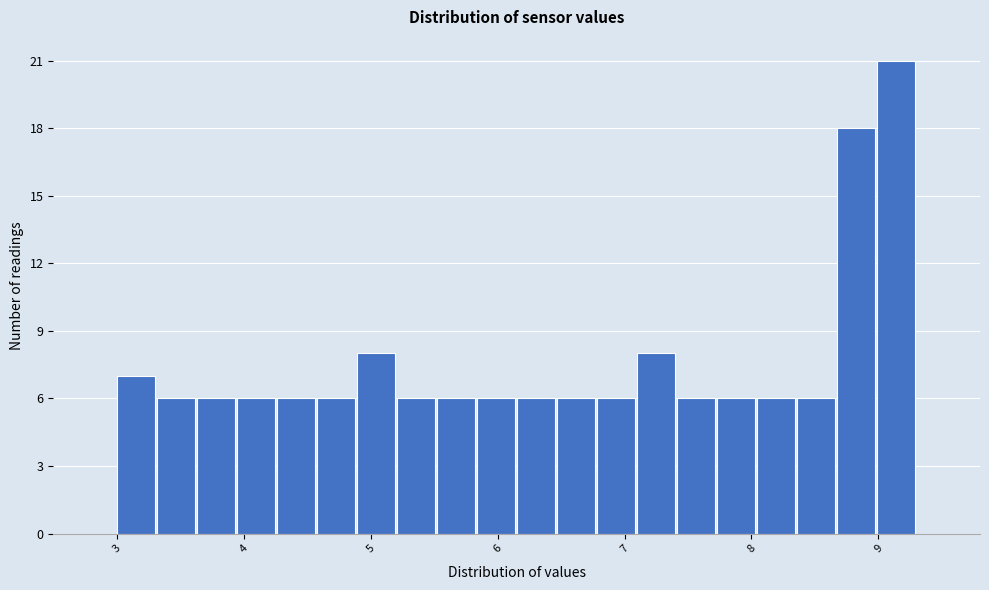

Read against the x-axis, roughly where is the centre of the tallest bar?

9.1